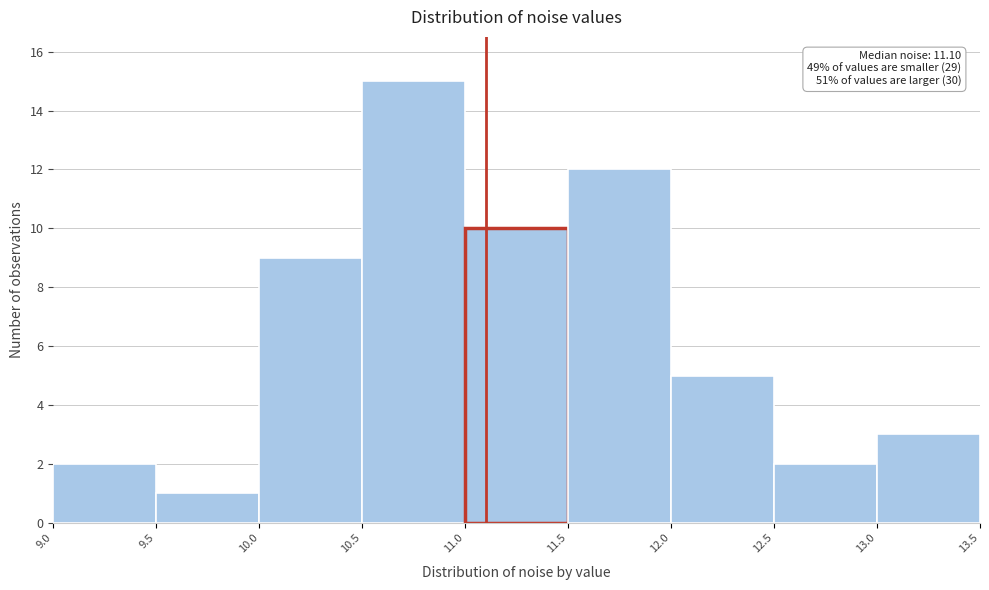

Which range on the x-axis has the tallest bar?

10.5 to 11.0